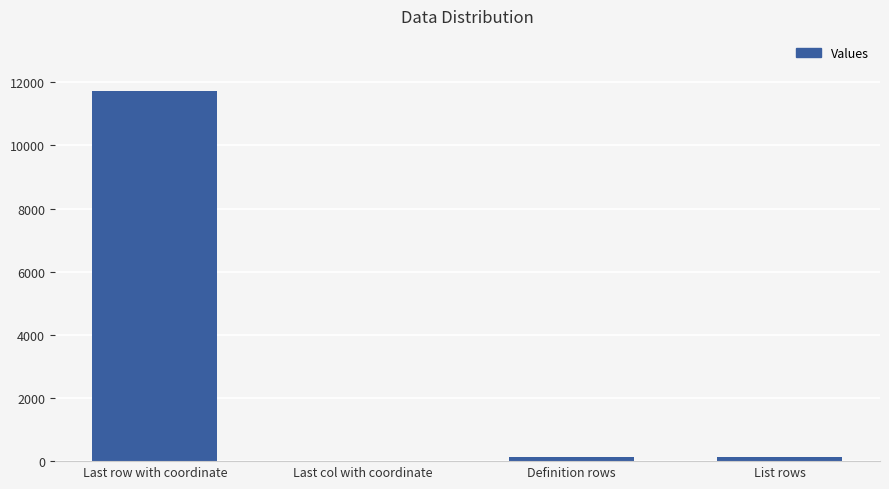

Is it true that the value at Last row with coordinate is 17225?

False